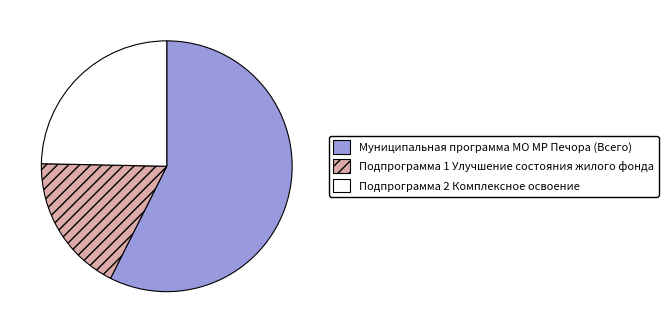

Count the number of slices in the pie.

3